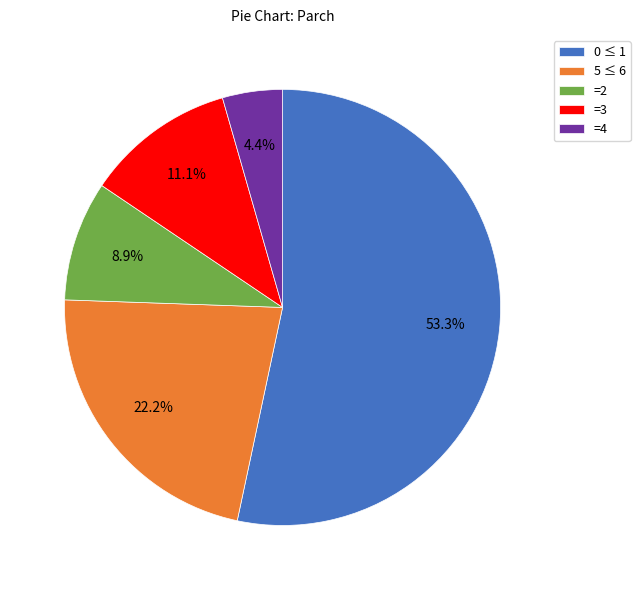

Which category has the biggest portion of the pie?

0 ≤ 1